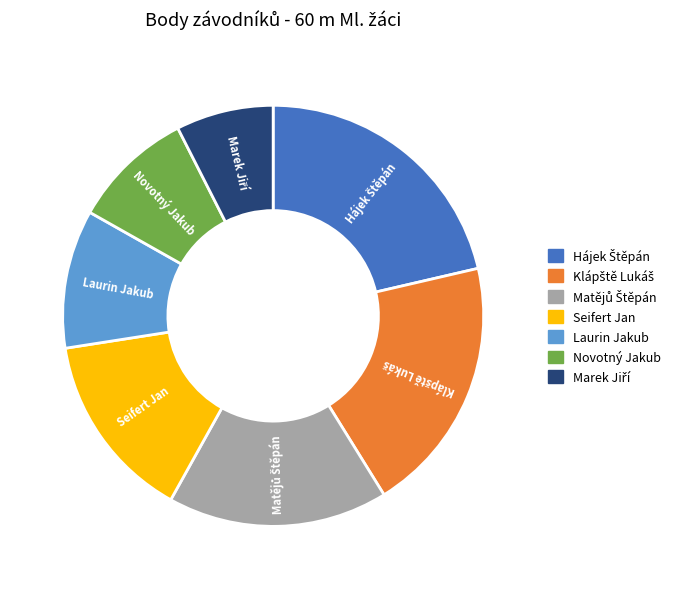

Does Novotný Jakub represent more than half of the total?

No